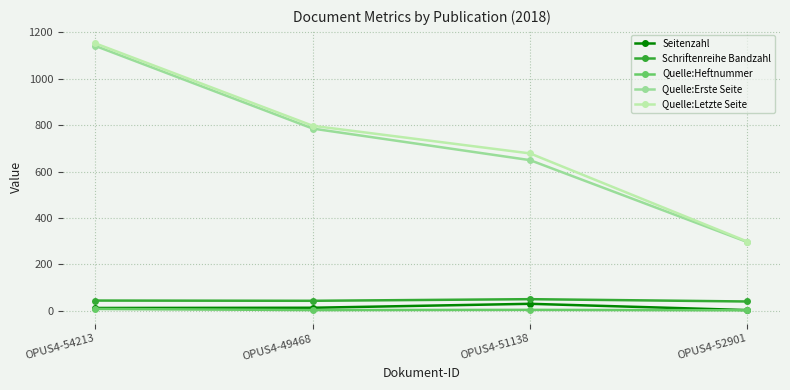

Rank the categories by Quelle:Letzte Seite value from highest to lowest.

OPUS4-54213, OPUS4-49468, OPUS4-51138, OPUS4-52901